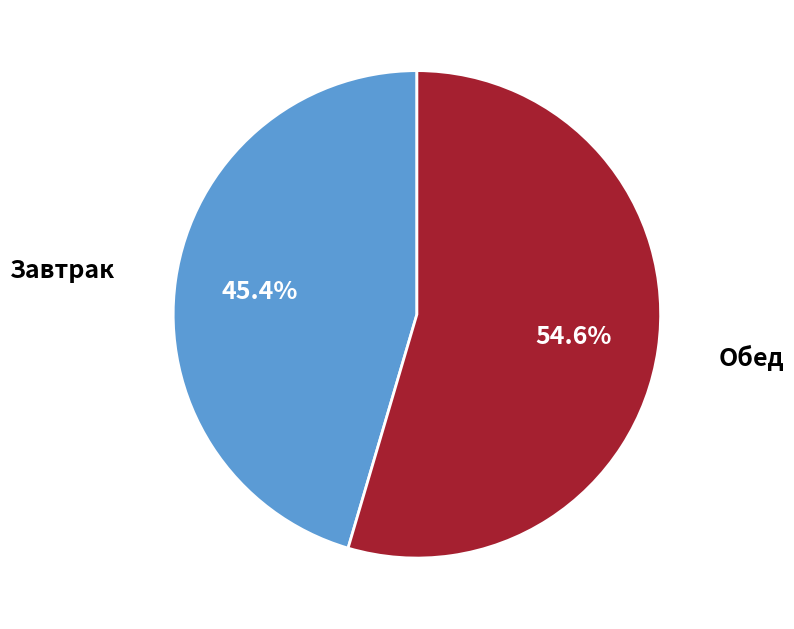

Does any single category account for the majority?

Yes